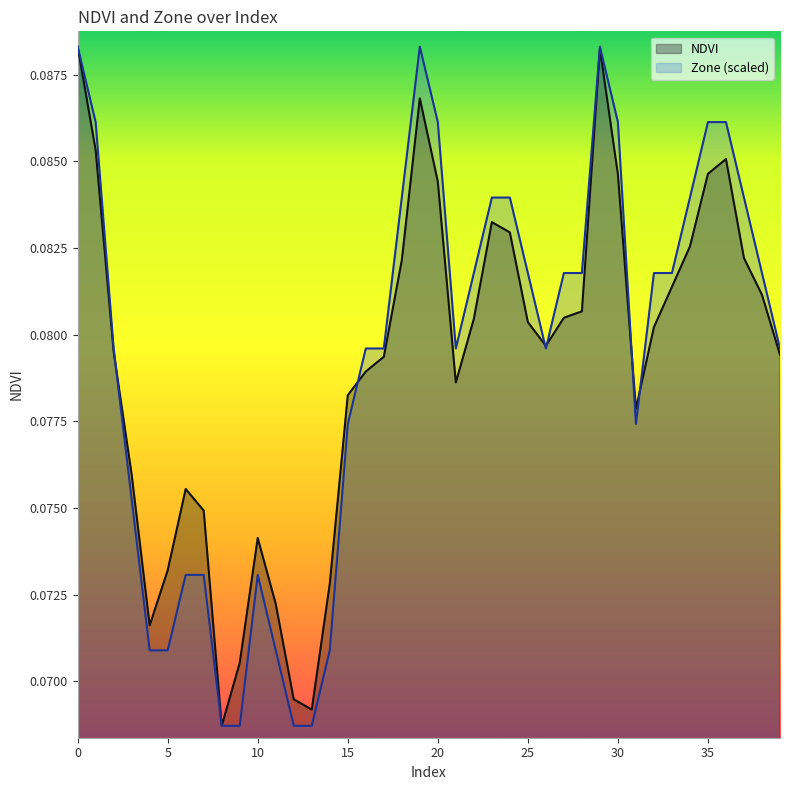

Rank the series by their maximum value, from lowest to highest.

NDVI, Zone